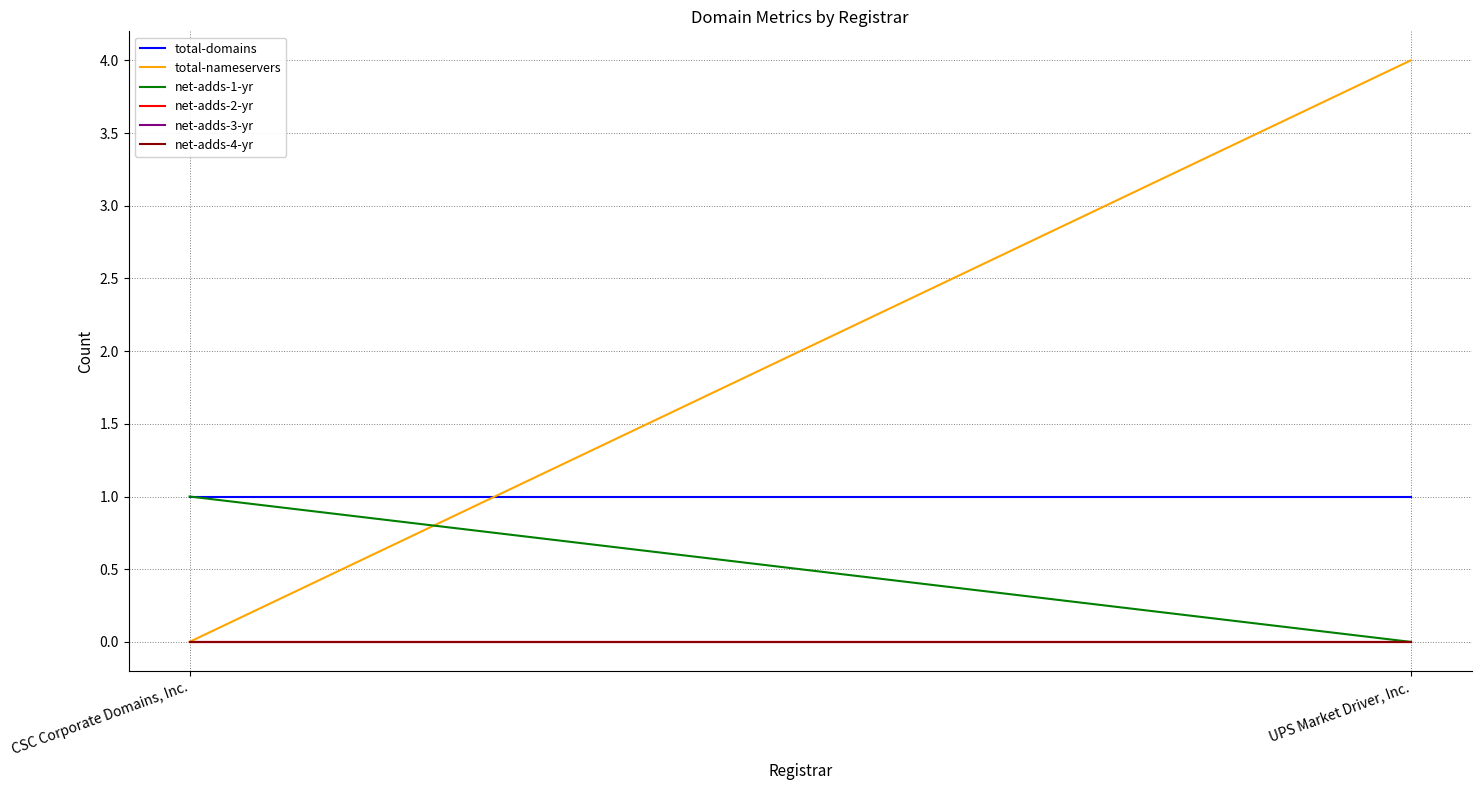

Is this an area chart (filled region under the line)?

No